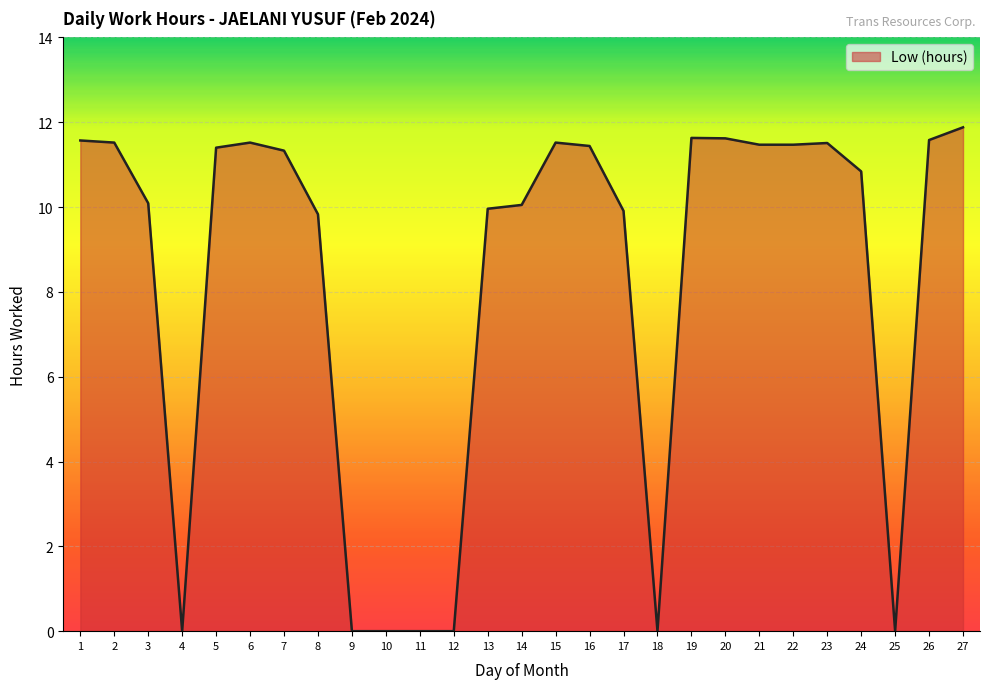

Which category has the highest value across all series?

27